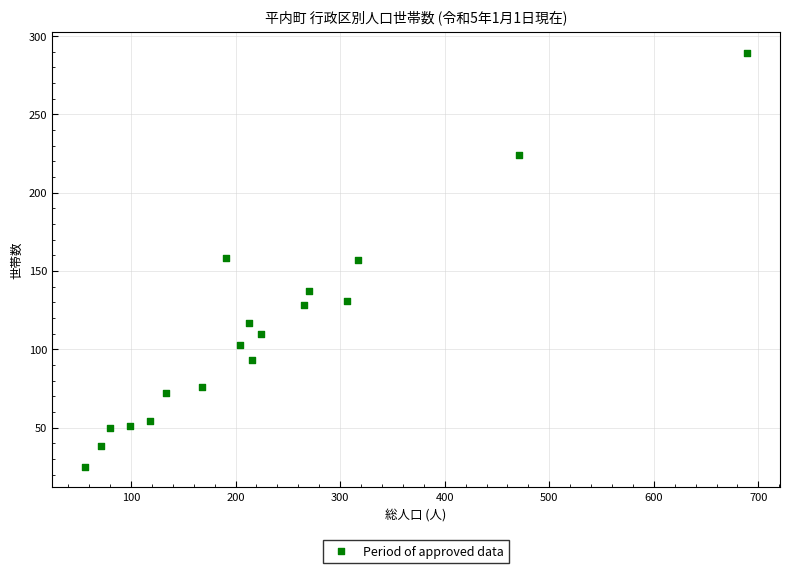

What is the range of Y values (max minus min)?

264